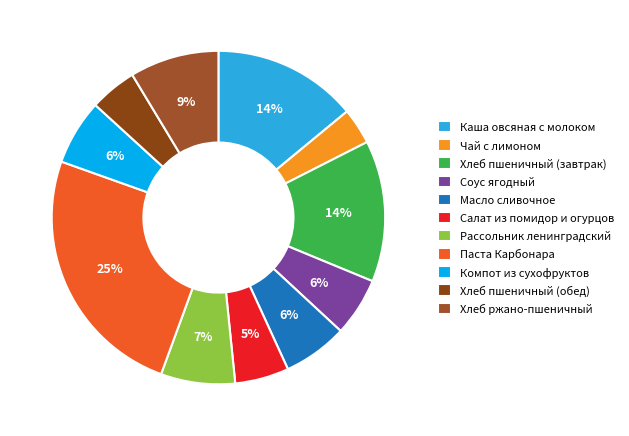

Is it true that Соус ягодный is 6% of the pie?

True